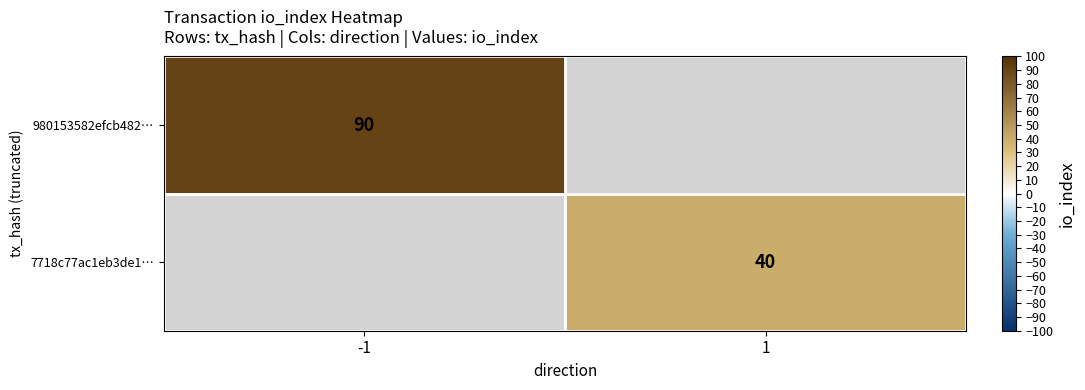

The 980153582efcb482… series shows 159.0 at -1. True or false?

False